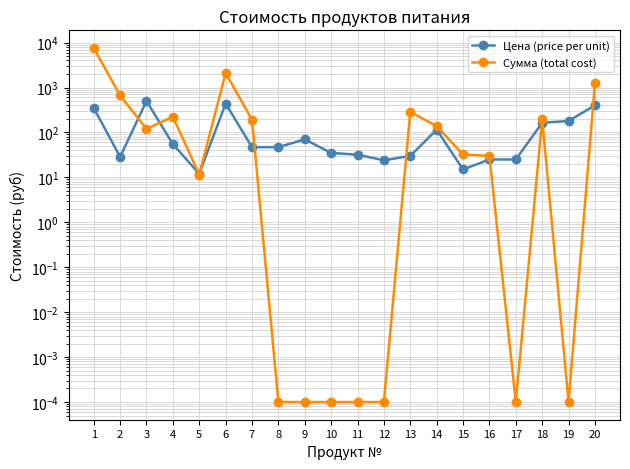

At which label does Цена (price per unit) reach its minimum?

5